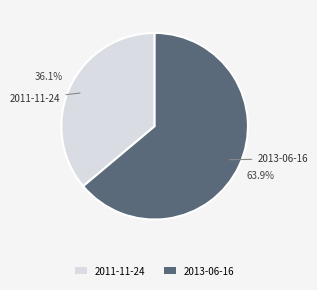

What percentage is NOT represented by 2013-06-16?

36.1%